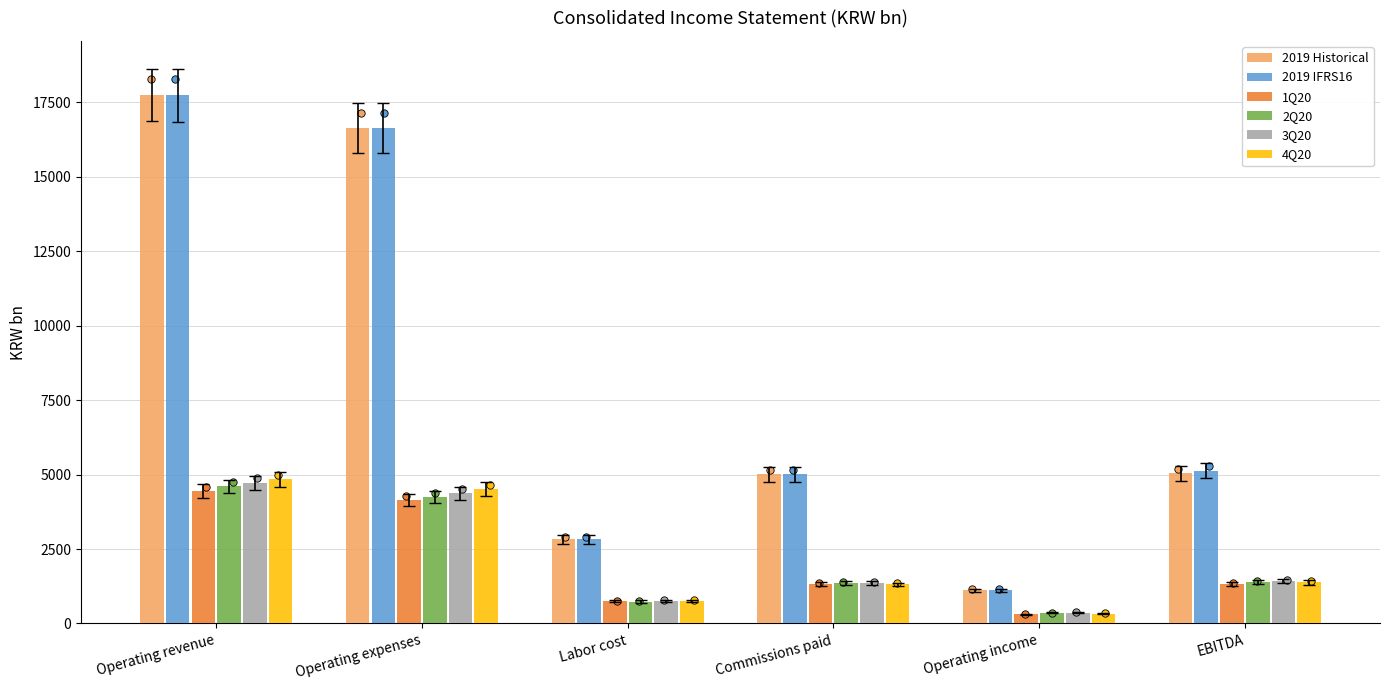

What is the total value across all series at Labor cost?

8651.6